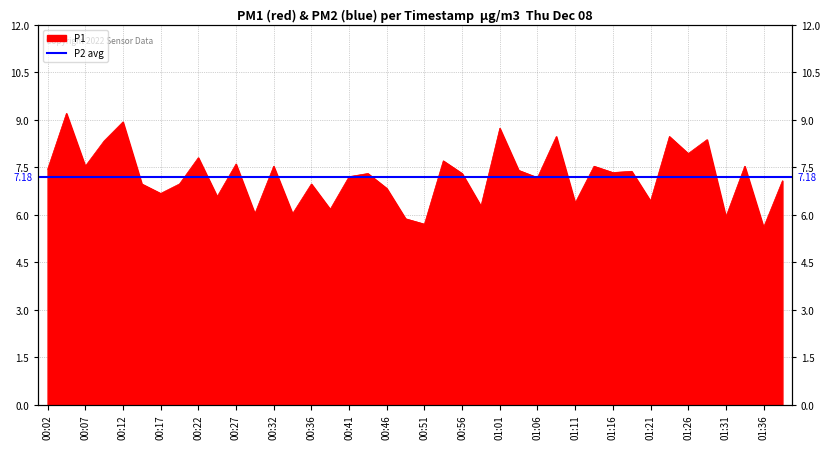

What is the change in value from 00:17 to 00:32?

+0.9